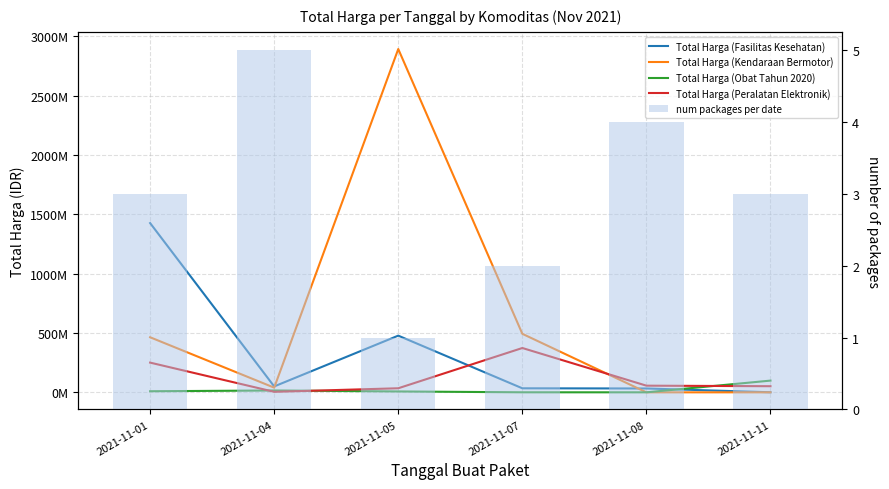

At how many categories does at least one series exceed 1272476434?

2